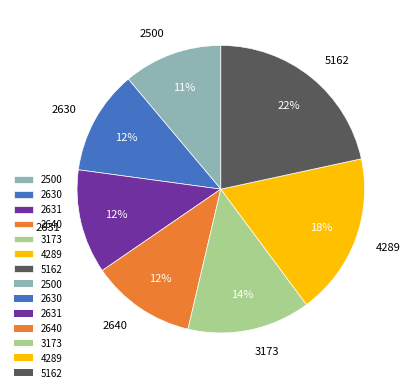

Do 3173 and 2630 together represent more than half of the pie?

No